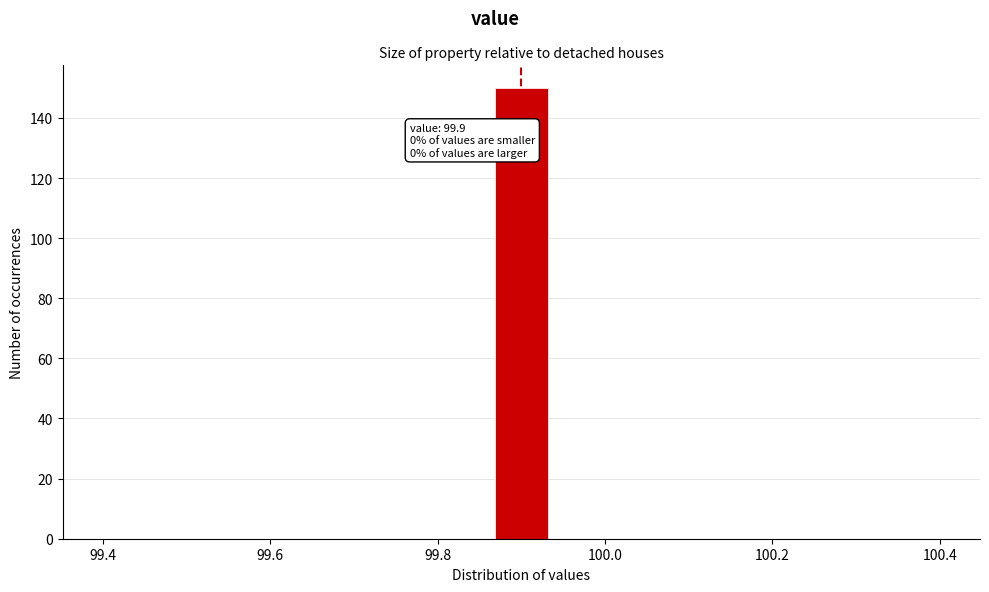

Around what value on the x-axis is the tallest bar? Give the approximate position of its centre, as read against the axis.

99.90